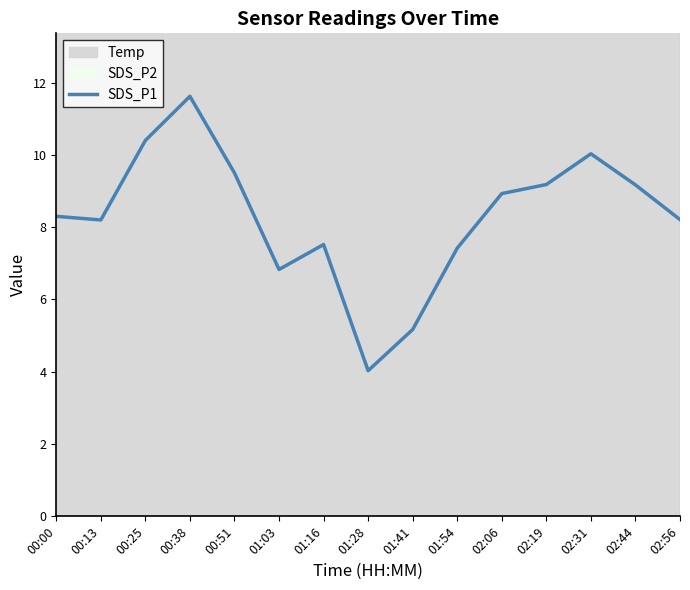

True or false: SDS_P1 has a value of 12.2 at 02:56.

False